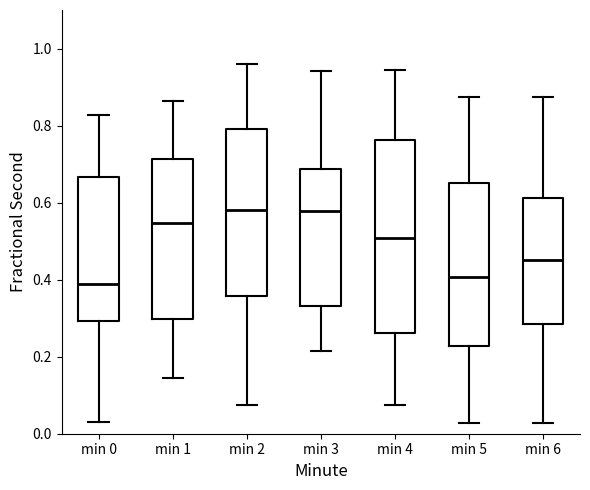

Reading left to right, read every box against the y-axis: the position of its median line, the range the box covers, and the ends of its whiskers. The values are not printed on the chart, so give them approximately, as read against the axis.

min 0: median 0.38, box 0.30 to 0.66, whiskers 0.02 to 0.82
min 1: median 0.54, box 0.30 to 0.72, whiskers 0.14 to 0.86
min 2: median 0.58, box 0.36 to 0.80, whiskers 0.08 to 0.96
min 3: median 0.58, box 0.34 to 0.68, whiskers 0.22 to 0.94
min 4: median 0.50, box 0.26 to 0.76, whiskers 0.08 to 0.94
min 5: median 0.40, box 0.22 to 0.64, whiskers 0.02 to 0.88
min 6: median 0.46, box 0.28 to 0.62, whiskers 0.02 to 0.88